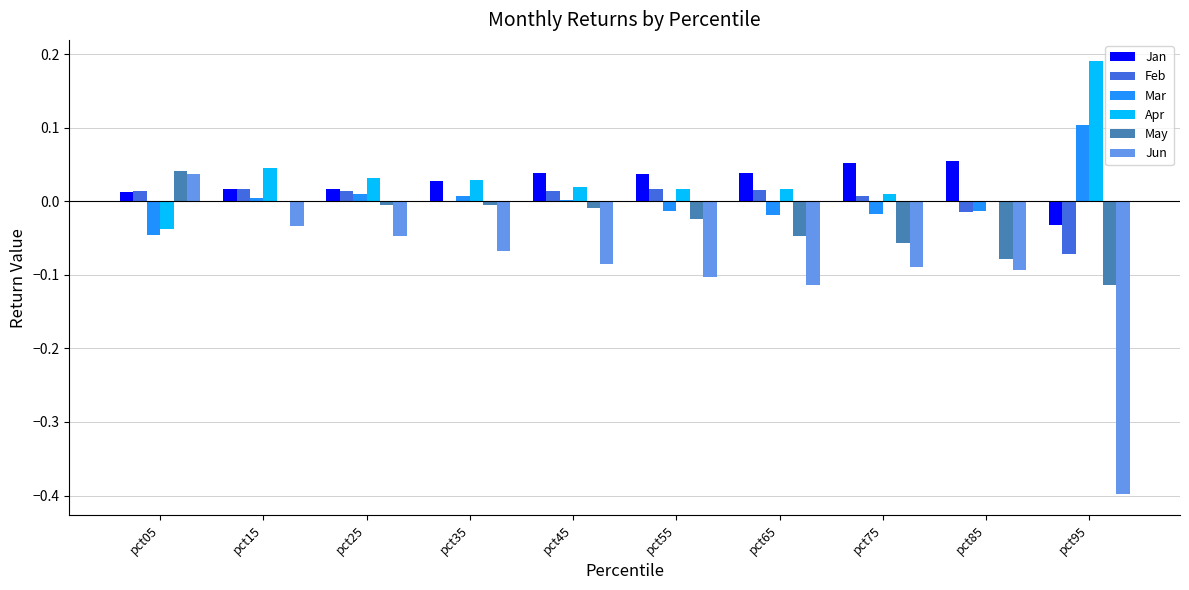

Is the value of Feb at pct35 greater than the value of Jan at pct85?

No